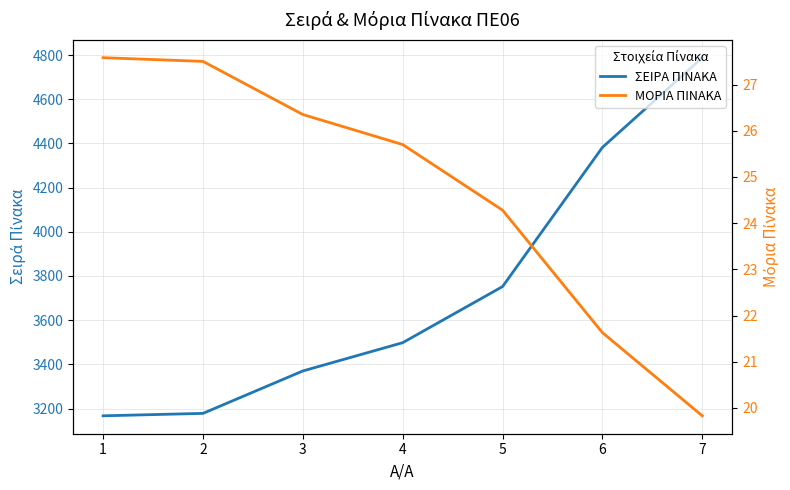

What is the difference between the highest and lowest values at 1?

3139.4